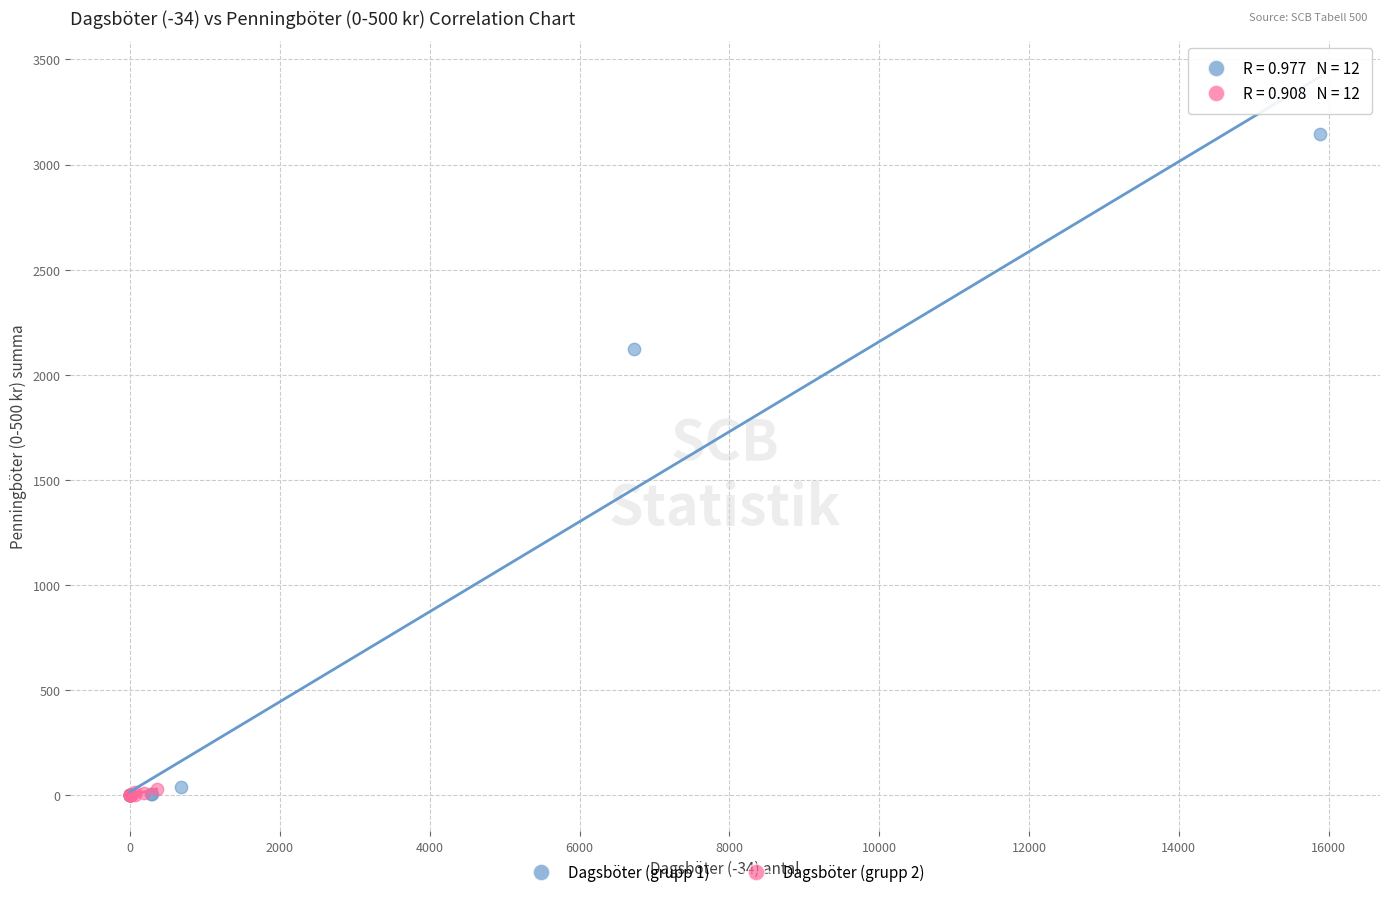

Which series has the largest Y range (max minus min)?

Dagsböter (grupp 1)